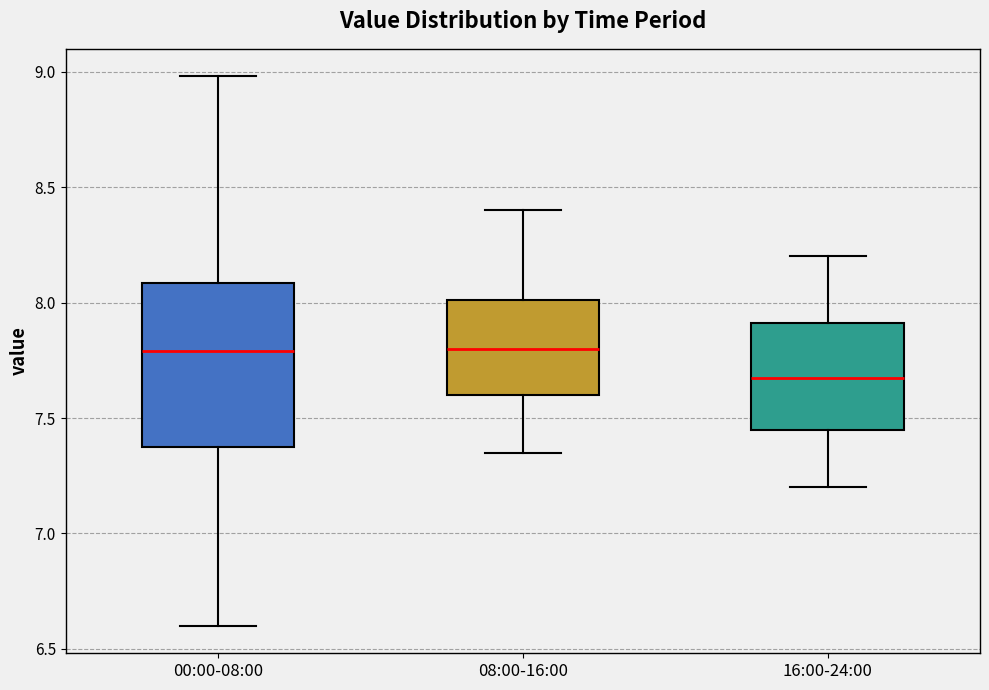

Where does the lower whisker of the box for 16:00-24:00 end on the y-axis? The values are not printed on the chart, so give them approximately, as read against the axis.

7.20